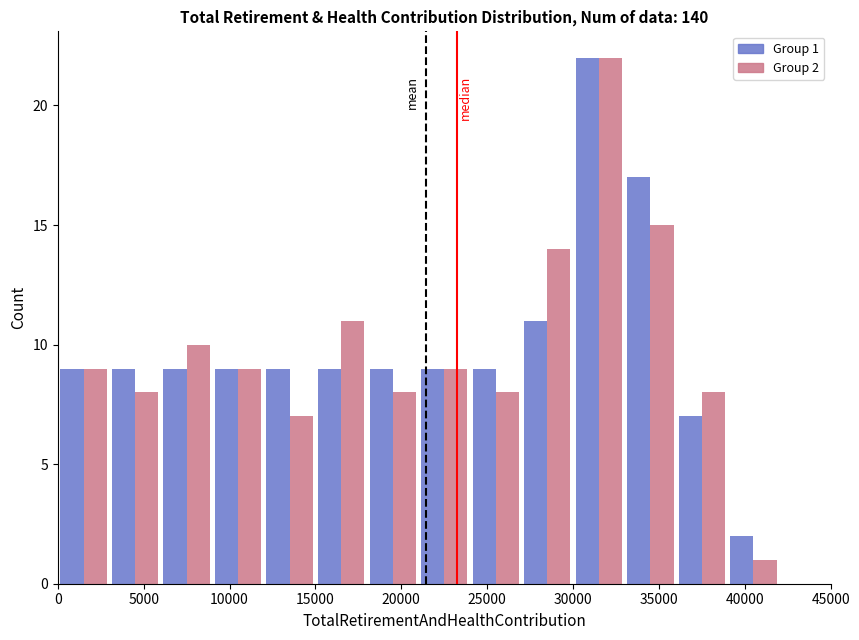

In the Group 1 series, which range on the x-axis has the tallest bar?

30000 to 33000